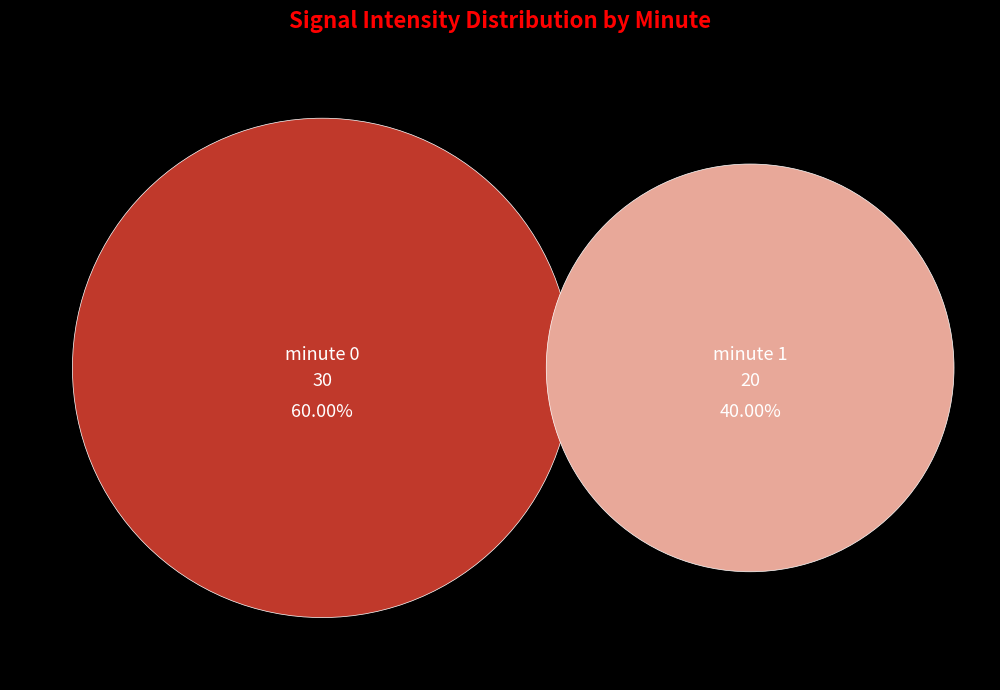

Count the number of slices in the pie.

2